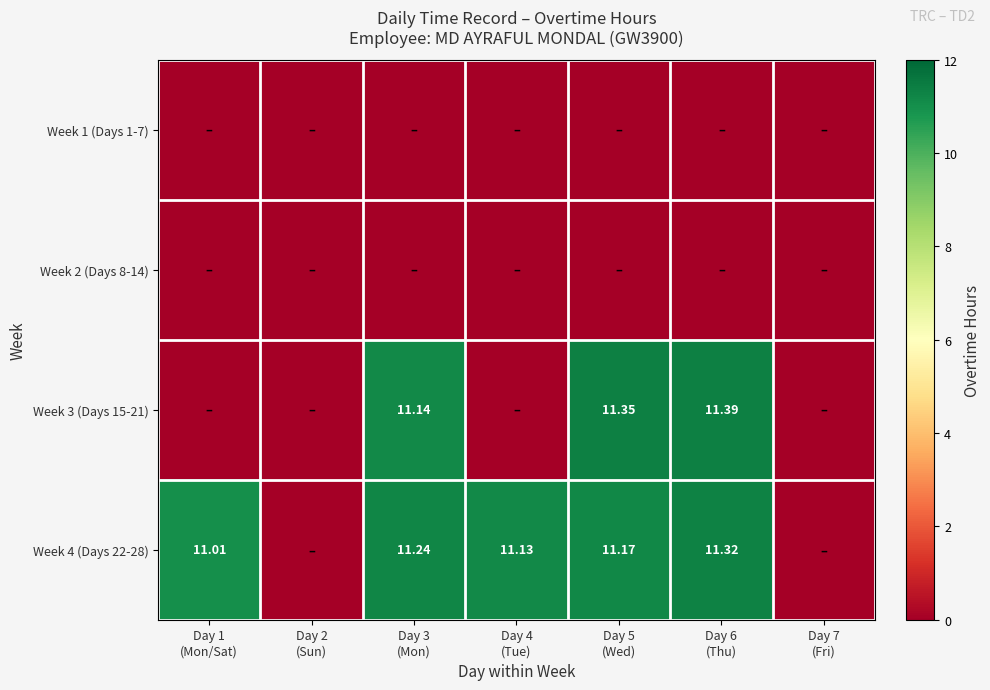

List the labels in order of Week 4 (Days 22-28) value, largest first.

Day 6 (Thu), Day 3 (Mon), Day 5 (Wed), Day 4 (Tue), Day 1 (Mon/Sat), Day 2 (Sun), Day 7 (Fri)